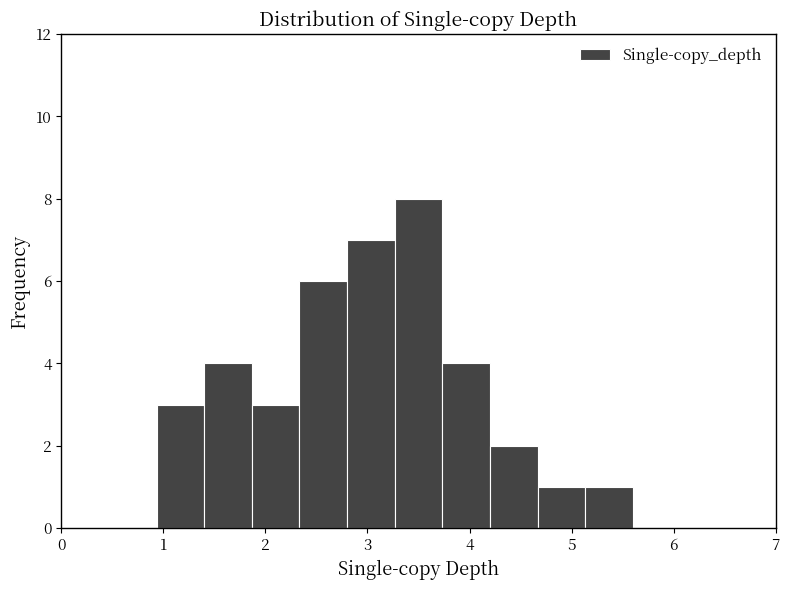

How tall is the bar that spans 3.7 to 4.2 on the x-axis? Neither the bar edges nor the heights are printed on the chart, so give them approximately, as read against the axes.

4